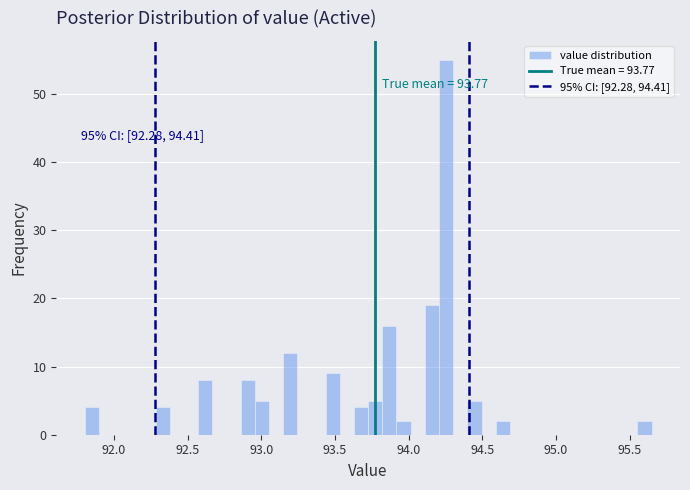

Around what value on the x-axis is the tallest bar? Give the approximate position of its centre, as read against the axis.

94.25